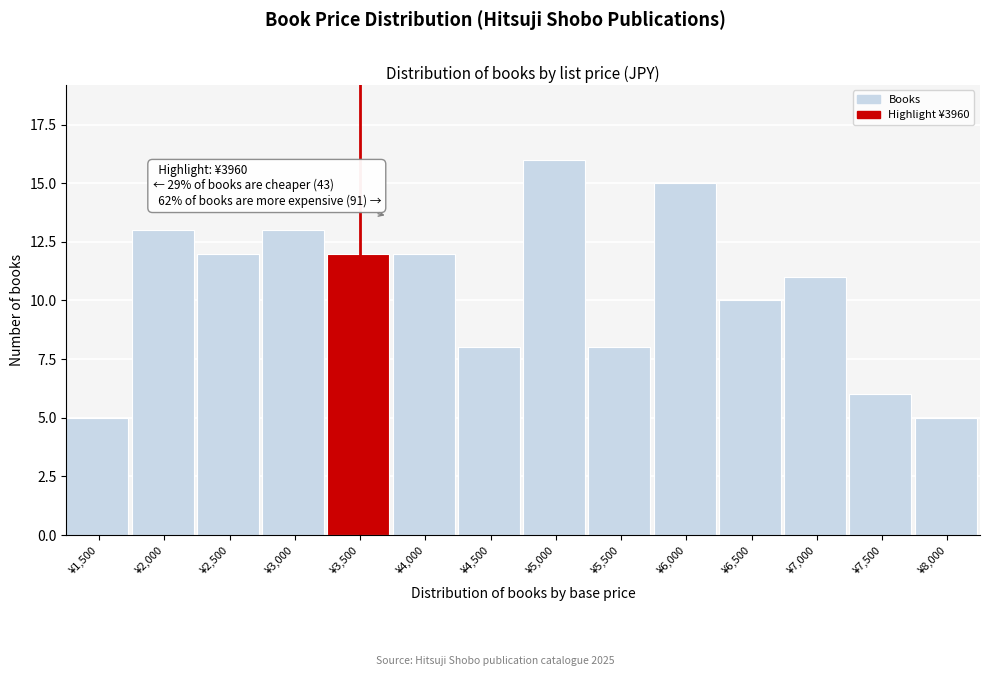

Reading left to right, list all the values displayed in this chart.

5	13	12	13	12	12	8	16	8	15	10	11	6	5